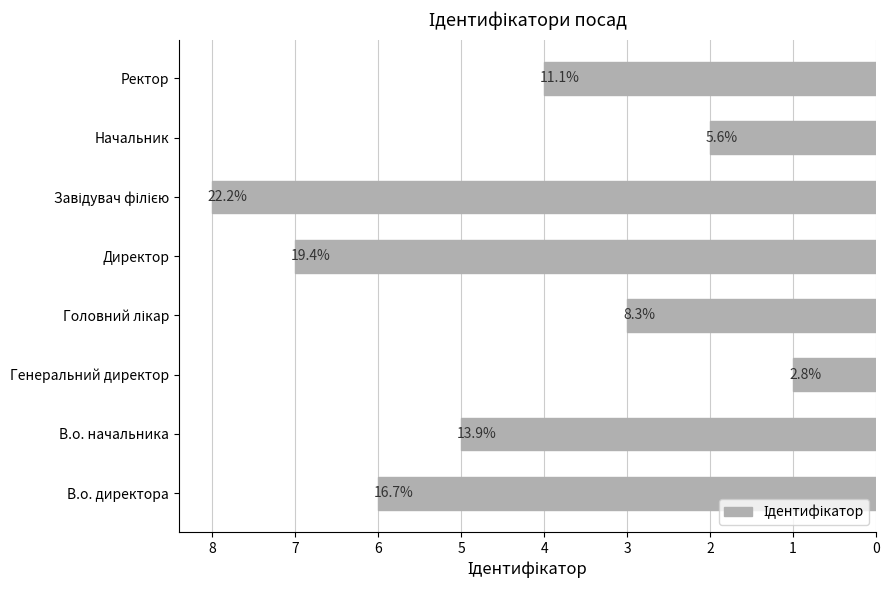

Rank the categories by value from highest to lowest.

Завідувач філією, Директор, В.о. директора, В.о. начальника, Ректор, Головний лікар, Начальник, Генеральний директор